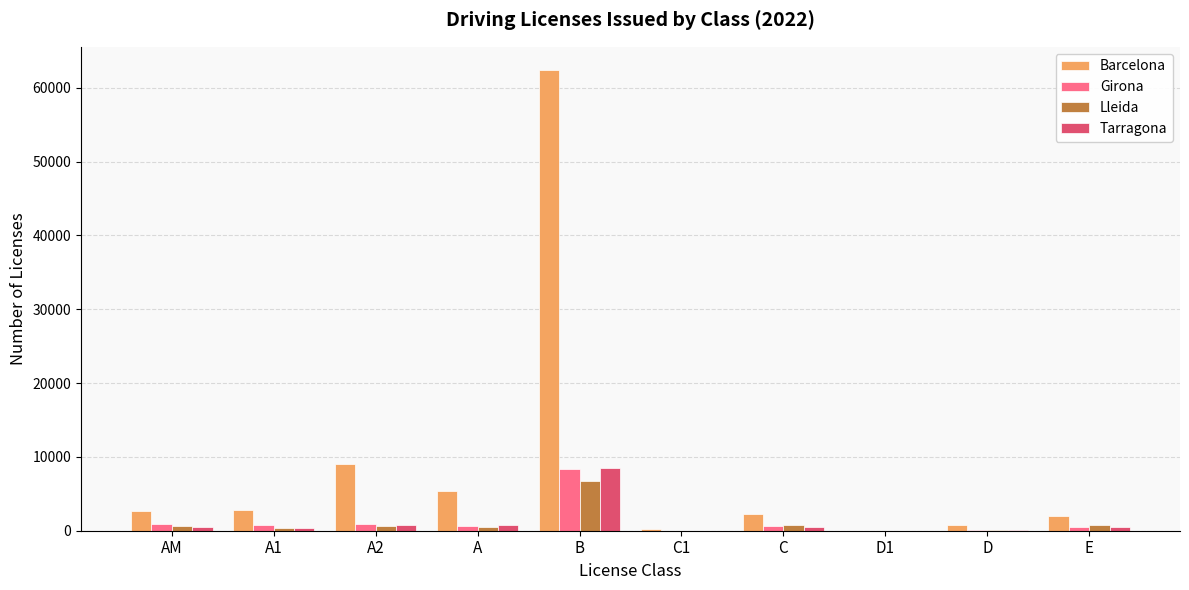

How many data points does each series have?

10